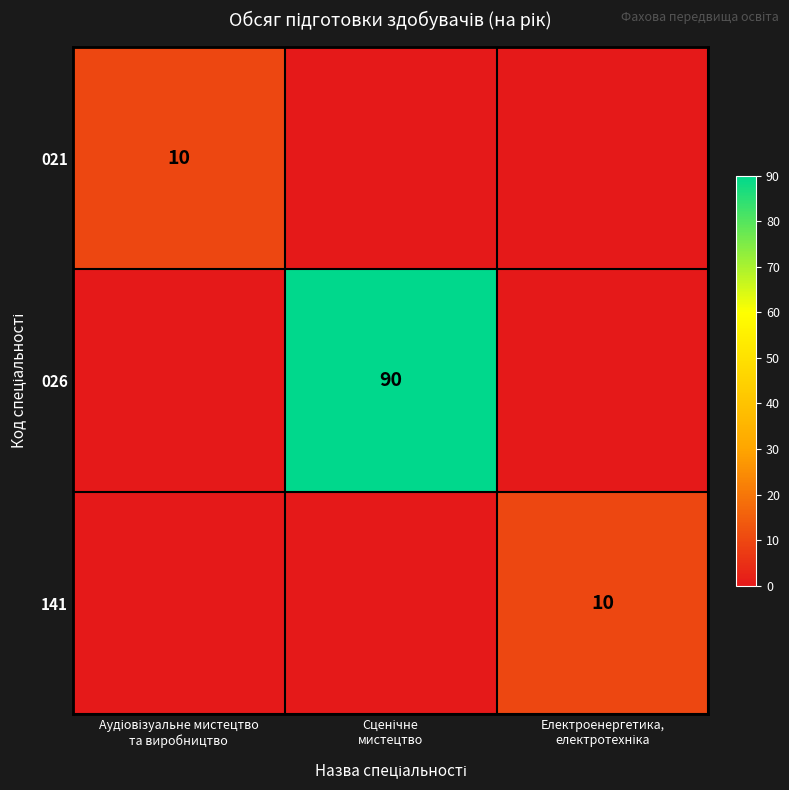

Which category has the lowest value in the 021 series?

Сценічне мистецтво